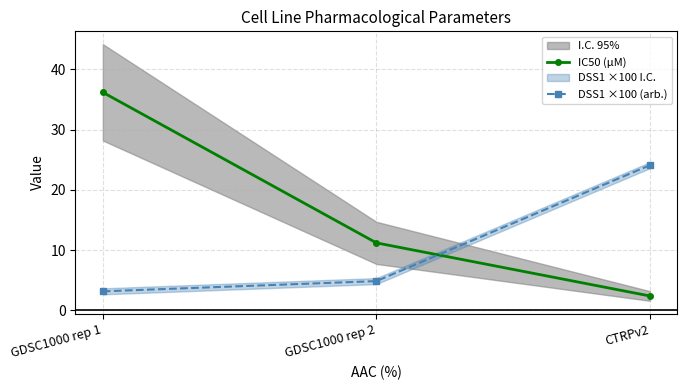

Reading left to right, transcribe all the data shown in this chart.

IC50 (µM): 36.2	11.2	2.4
DSS1 ×100 (arb.): 3.1	4.9	24.1